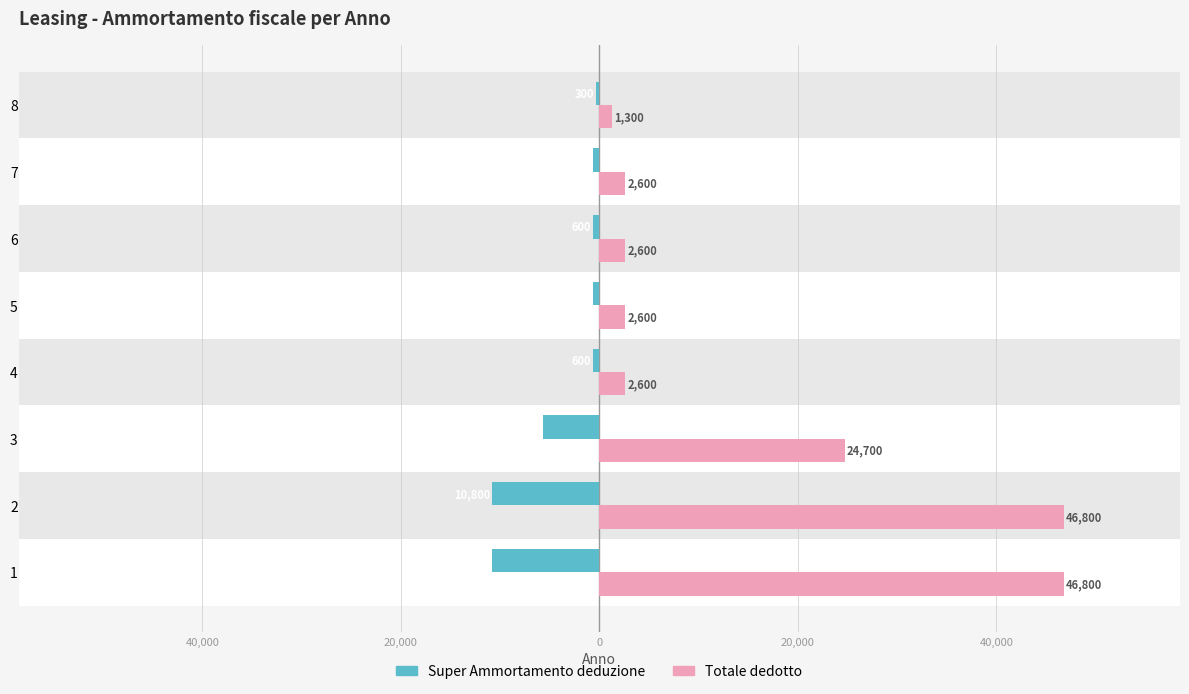

What are all the series names shown in the legend?

Super Ammortamento deduzione, Totale dedotto